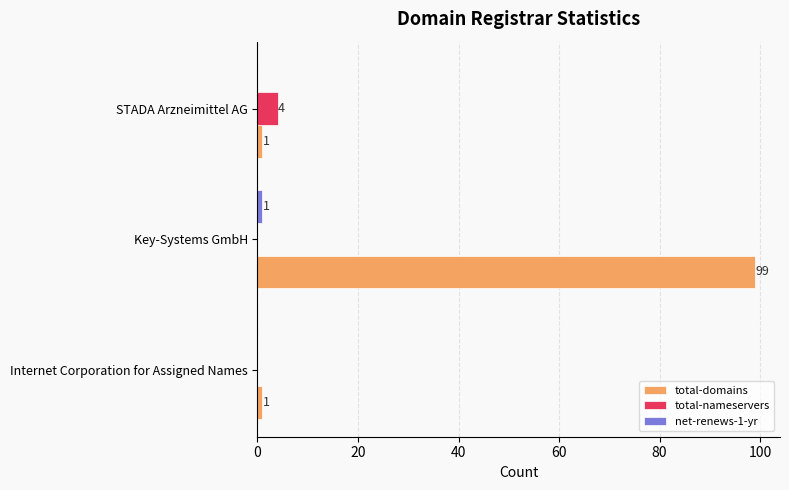

The total-nameservers series shows 0 at Internet Corporation for Assigned Names. True or false?

True